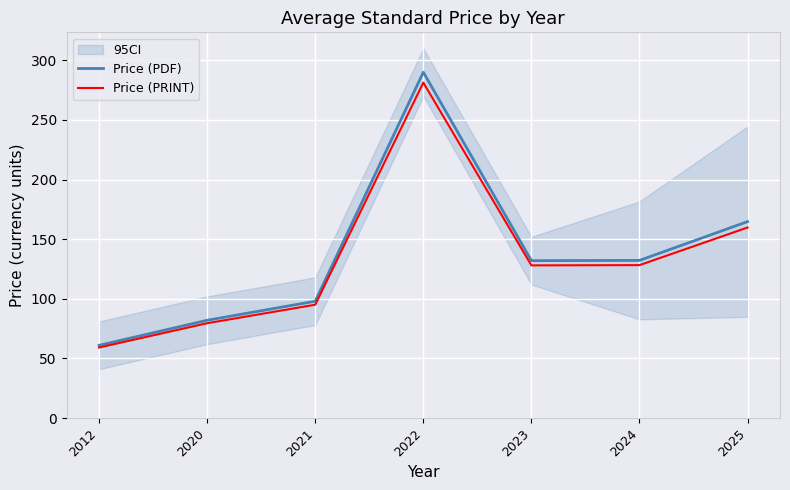

How many lines are shown in the chart?

2